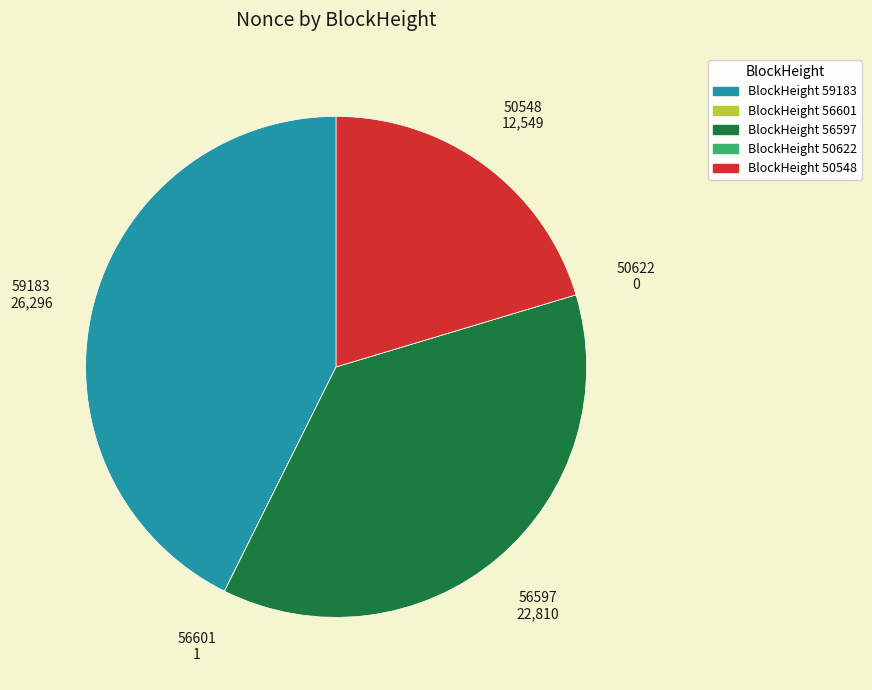

Is there a majority slice in this chart?

No